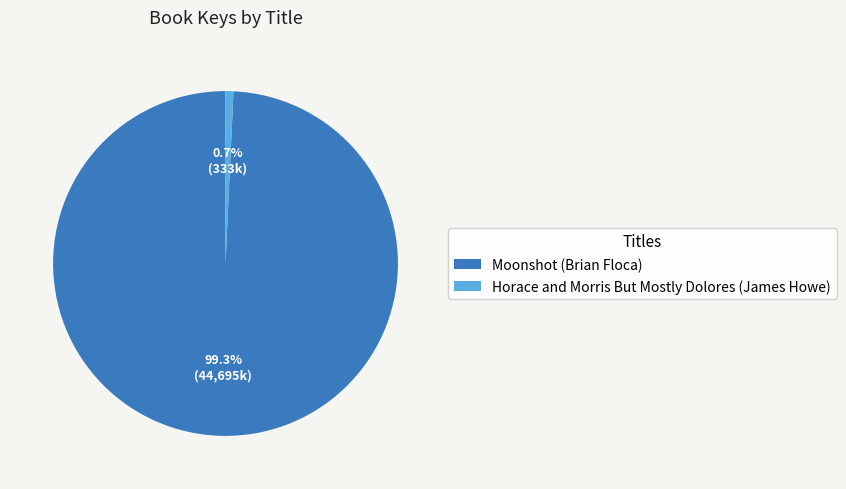

Does Horace and Morris But Mostly Dolores (James Howe) account for over 50% of the chart?

No